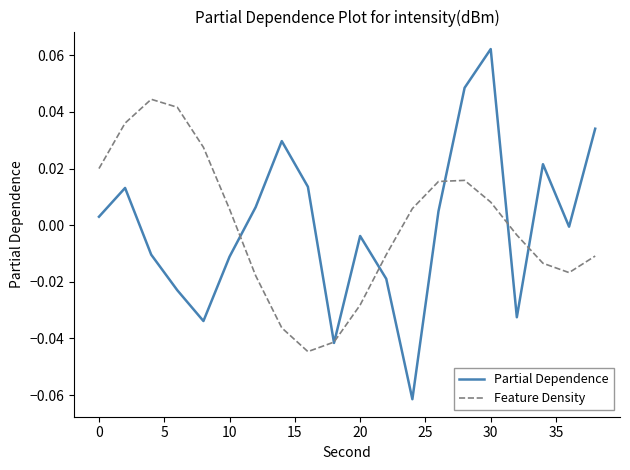

Which series has the widest spread of values?

Partial Dependence